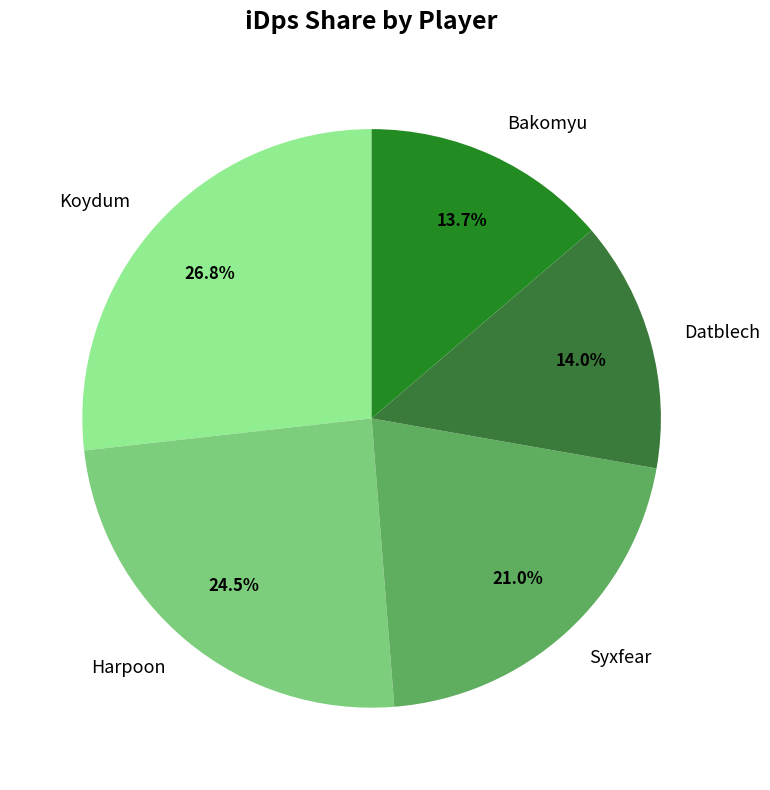

Is it true that Datblech is 21% of the pie?

False